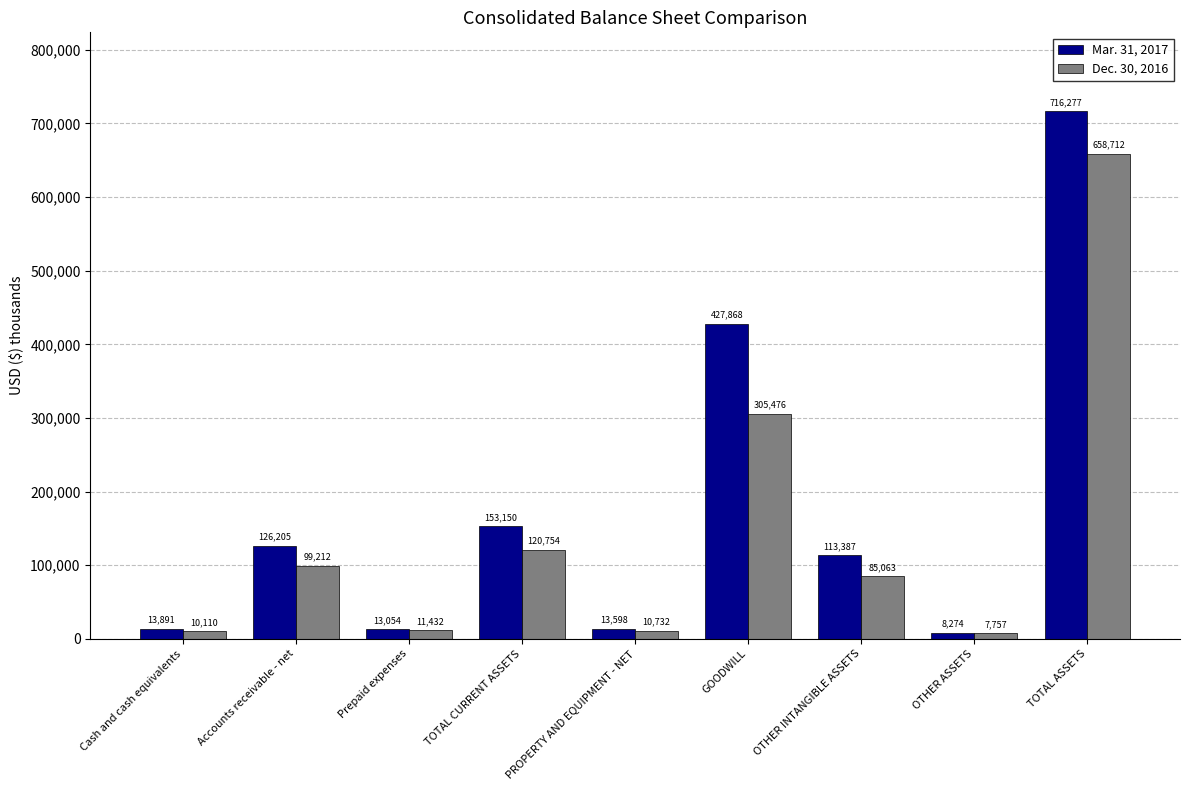

Between Prepaid expenses and GOODWILL, which series saw the biggest shift?

Mar. 31, 2017